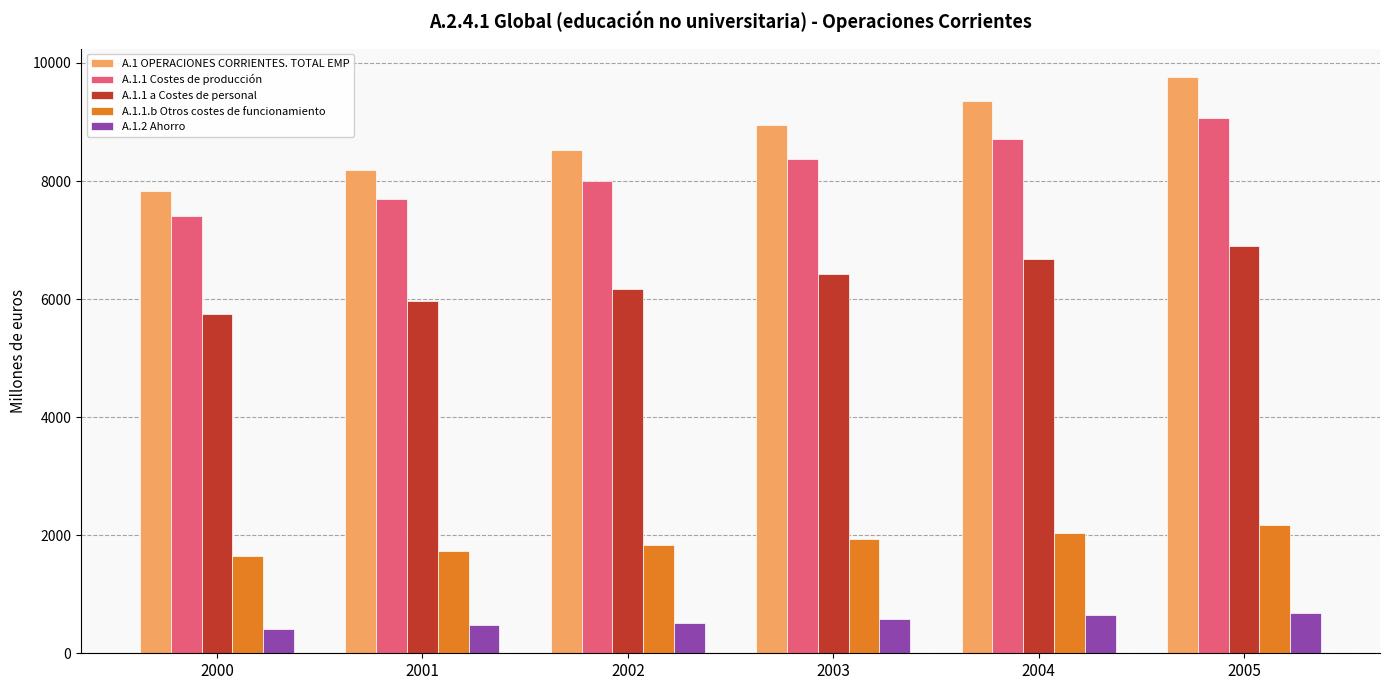

List the series in order of their peak value, lowest first.

A.1.2 Ahorro, A.1.1.b Otros costes de funcionamiento, A.1.1 a Costes de personal, A.1.1 Costes de producción, A.1 OPERACIONES CORRIENTES. TOTAL EMP